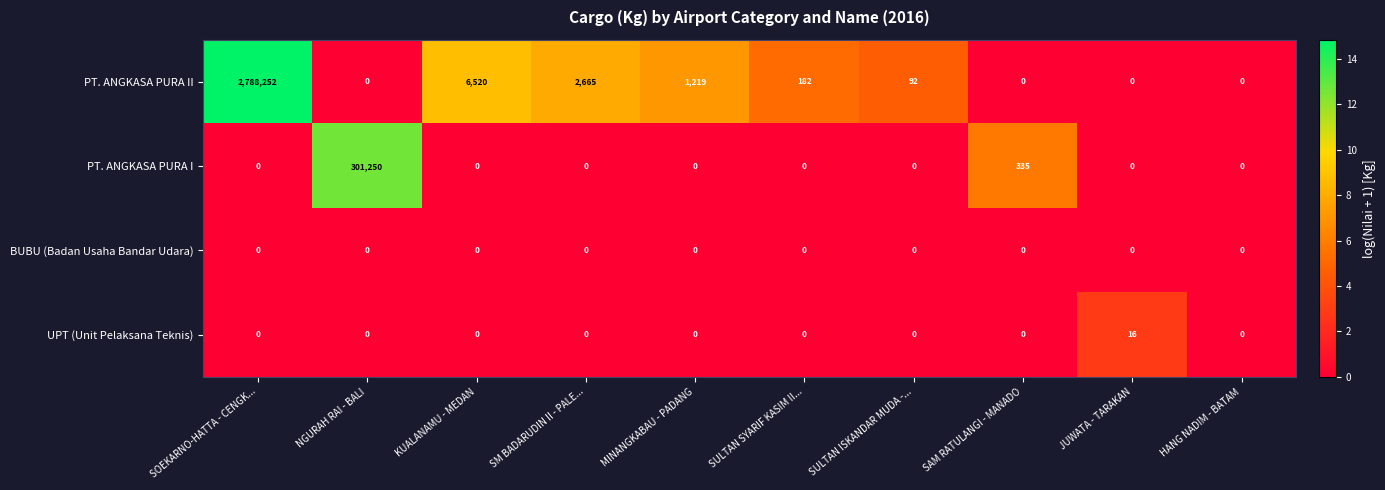

Which series has the widest spread of values?

PT. ANGKASA PURA II